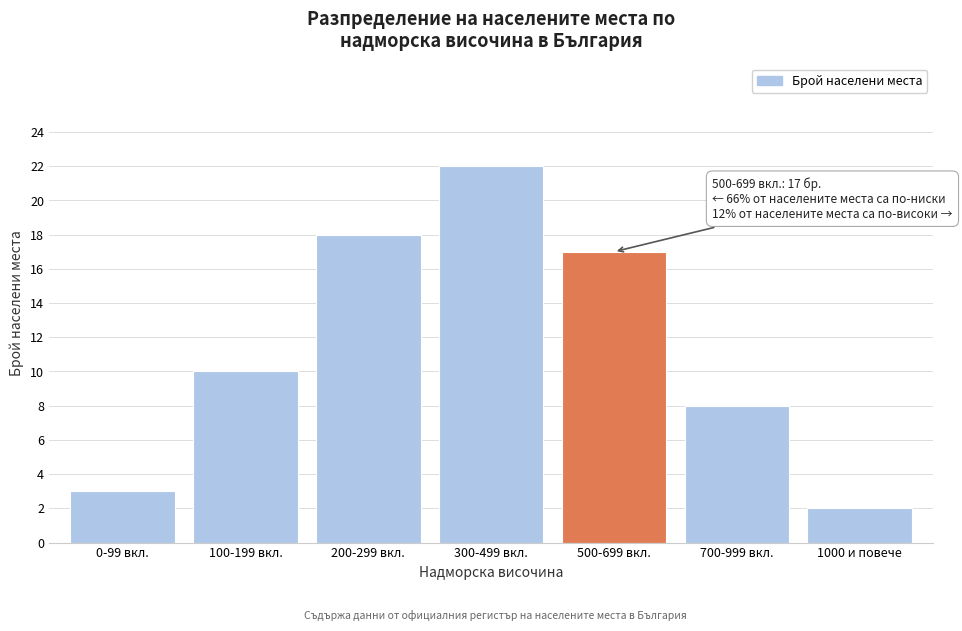

Reading left to right, list all the values displayed in this chart.

3	10	18	22	17	8	2